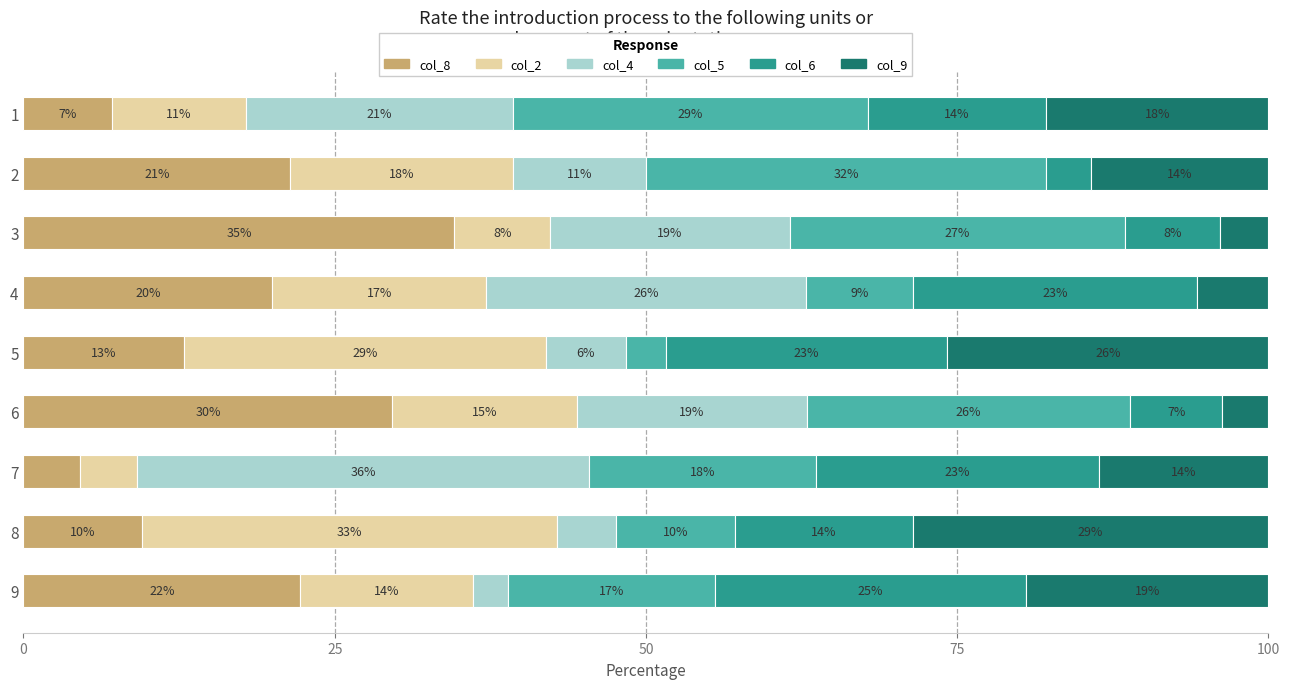

What are all the series names shown in the legend?

col_8, col_2, col_4, col_5, col_6, col_9